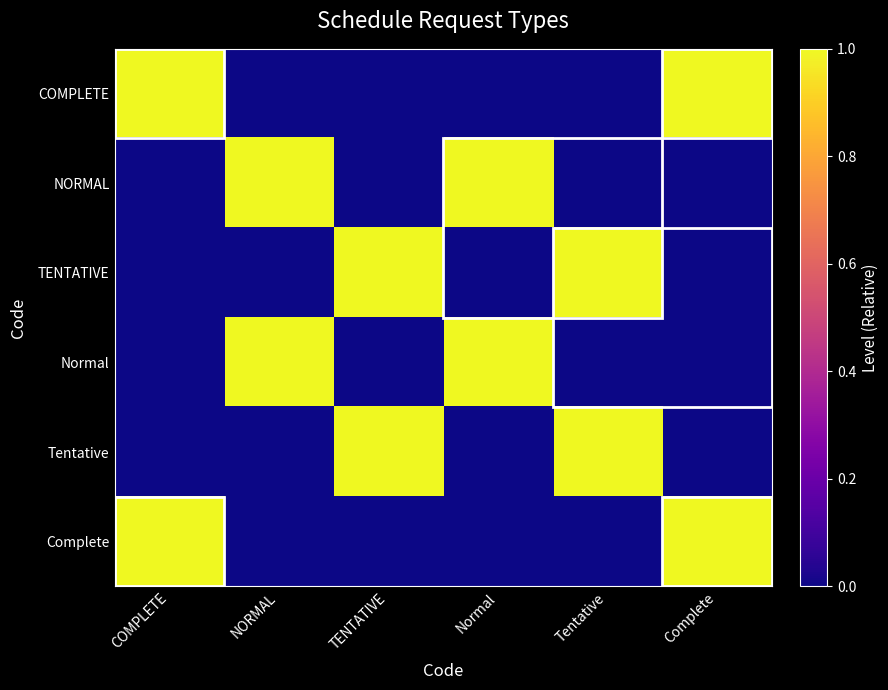

Which has a higher value, Complete or Normal?

Complete